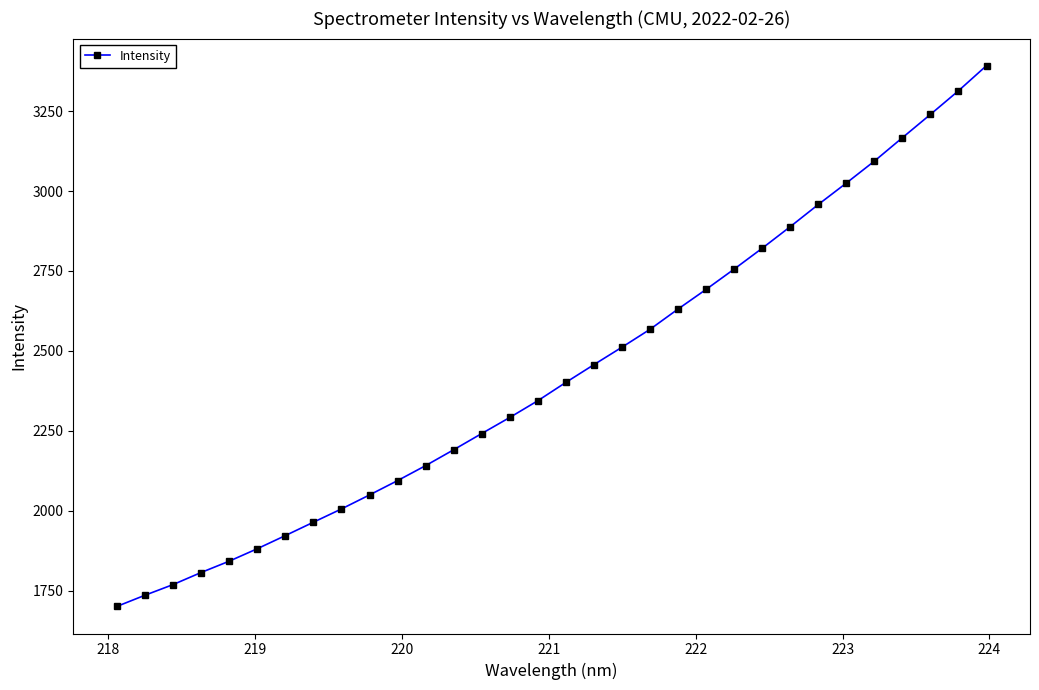

What is the minimum value shown in the chart?

1700.6